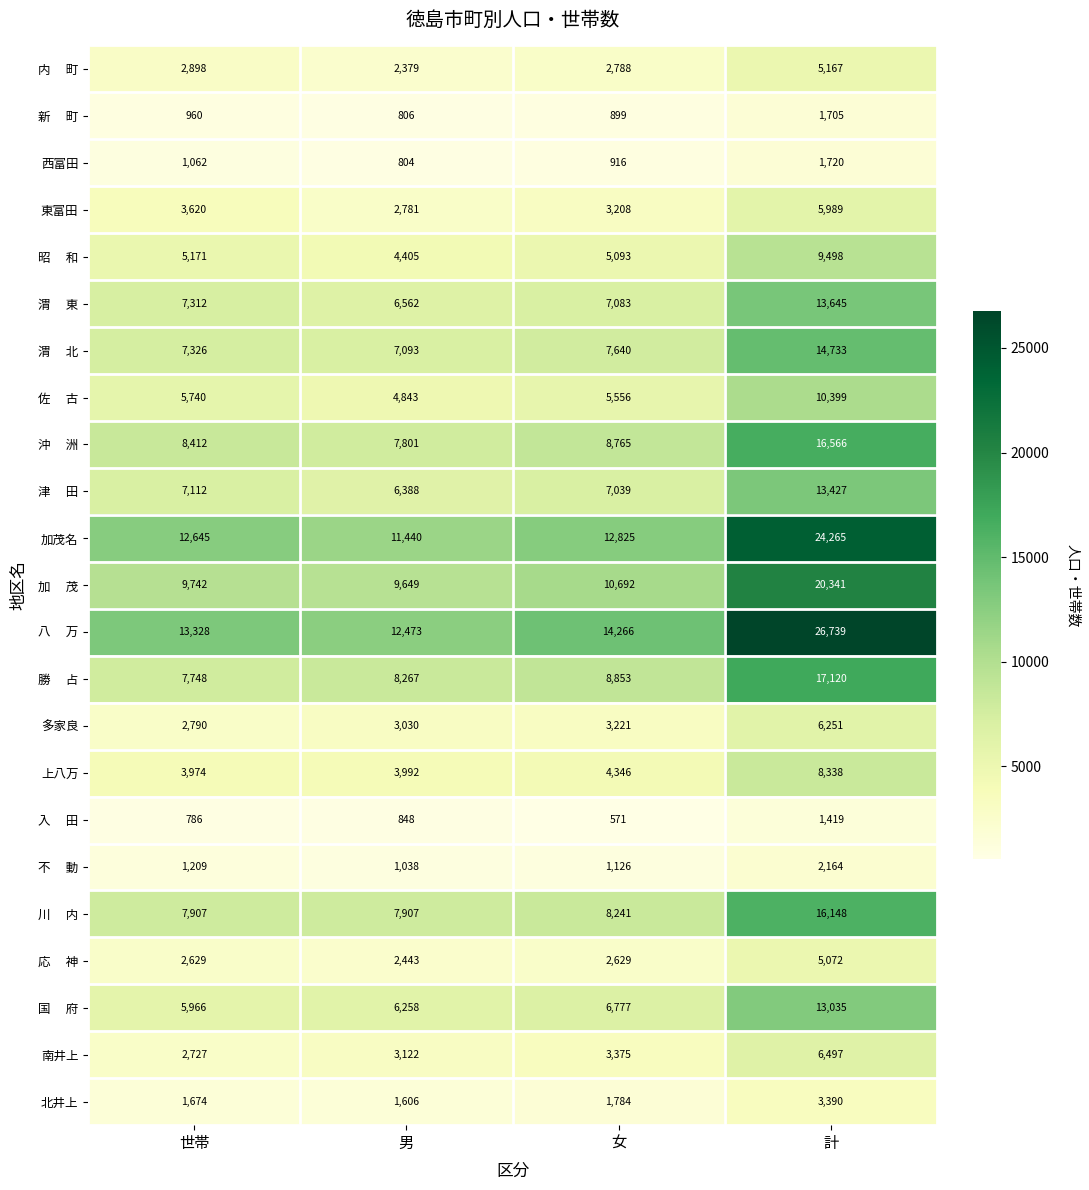

What is the total value across all series at 世帯?

122738